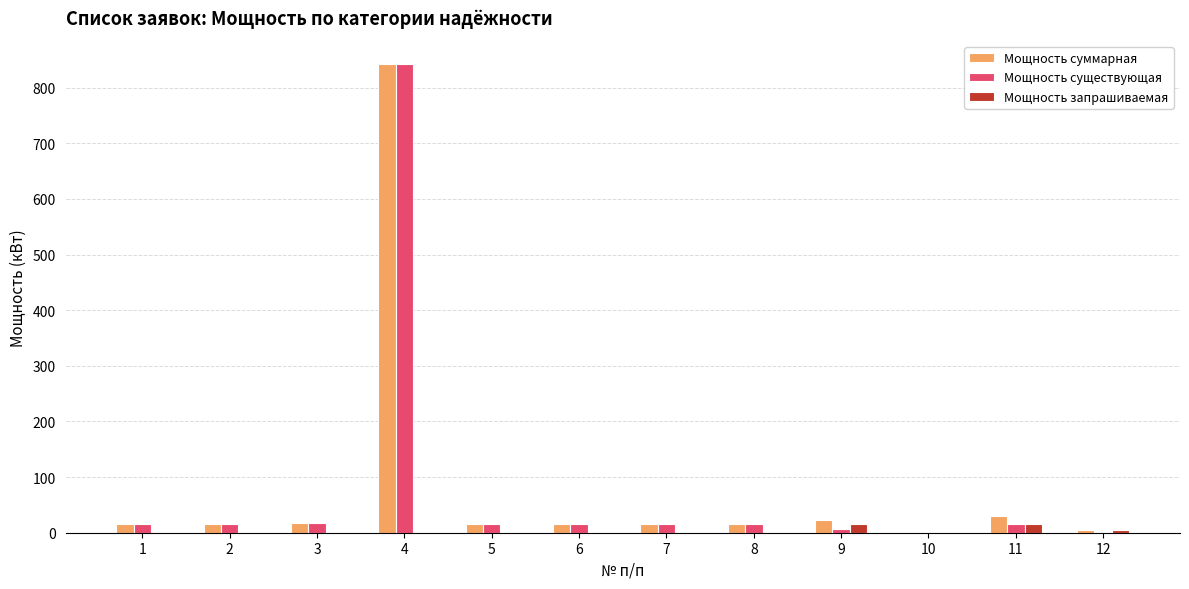

What is the maximum value for Мощность суммарная?

842.0